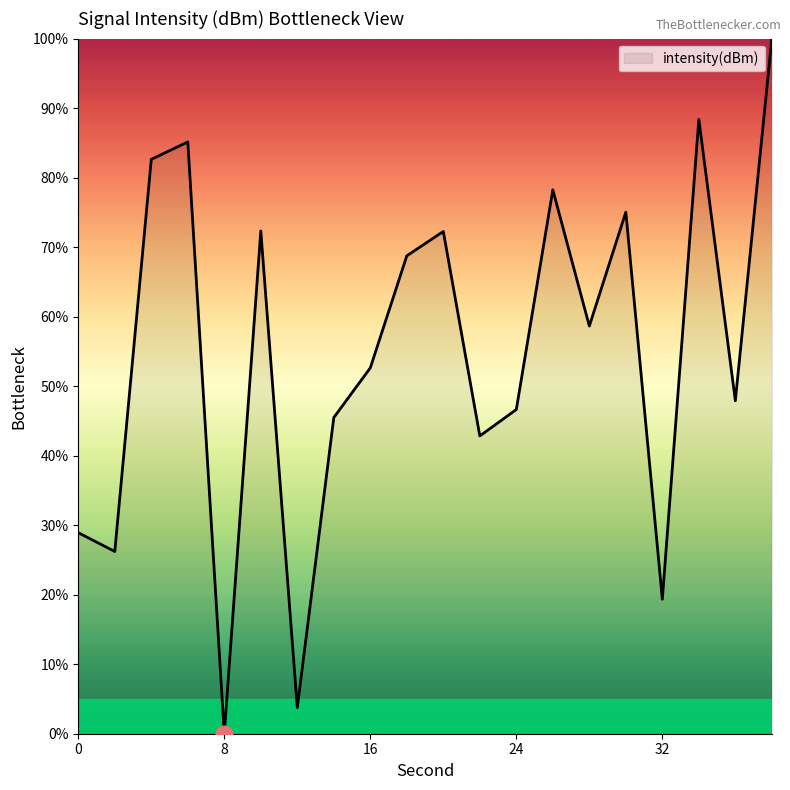

What is the greatest value displayed?

100.0